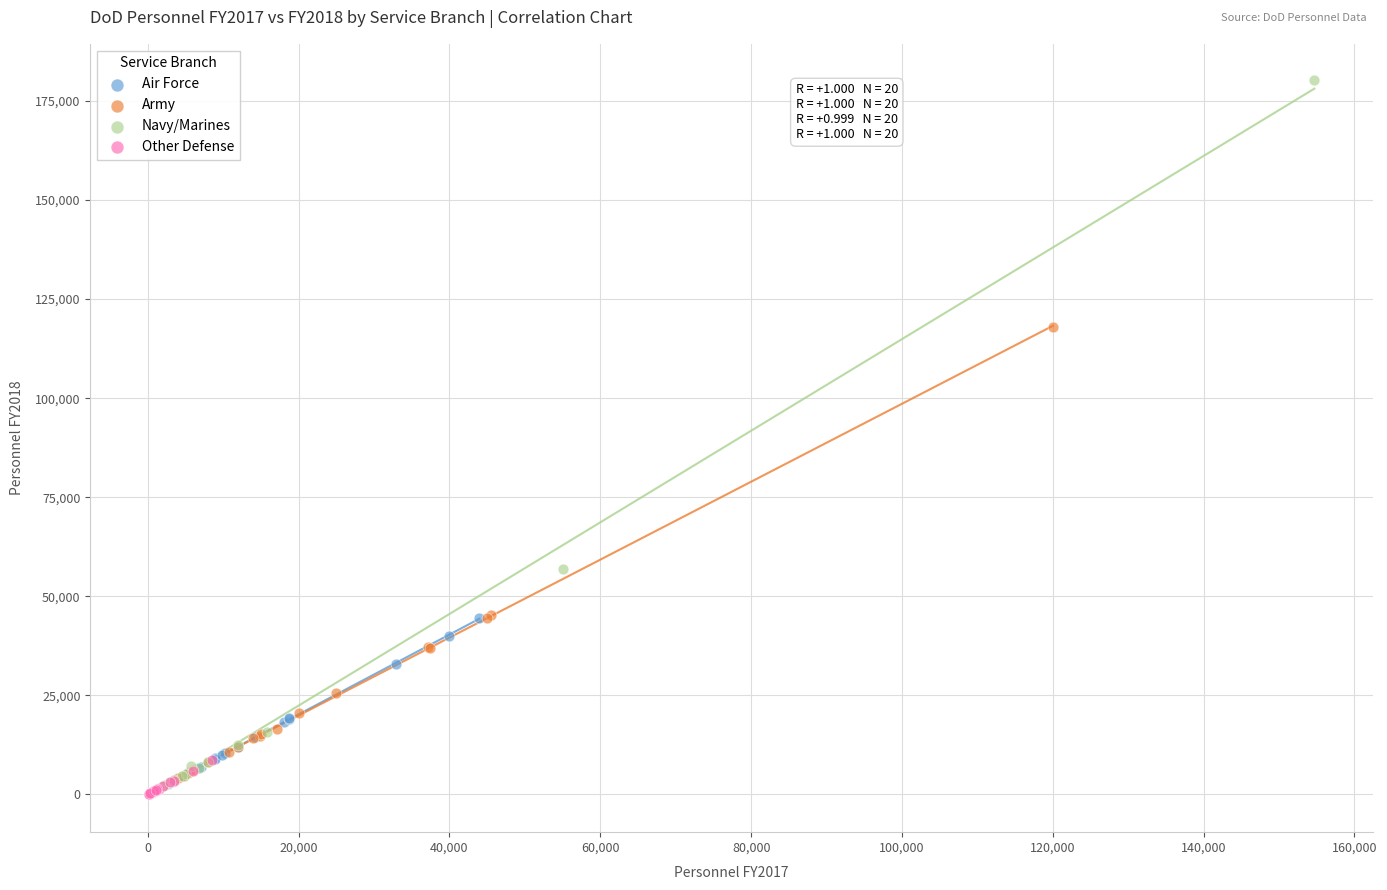

Which series reaches the maximum Y coordinate?

Navy/Marines